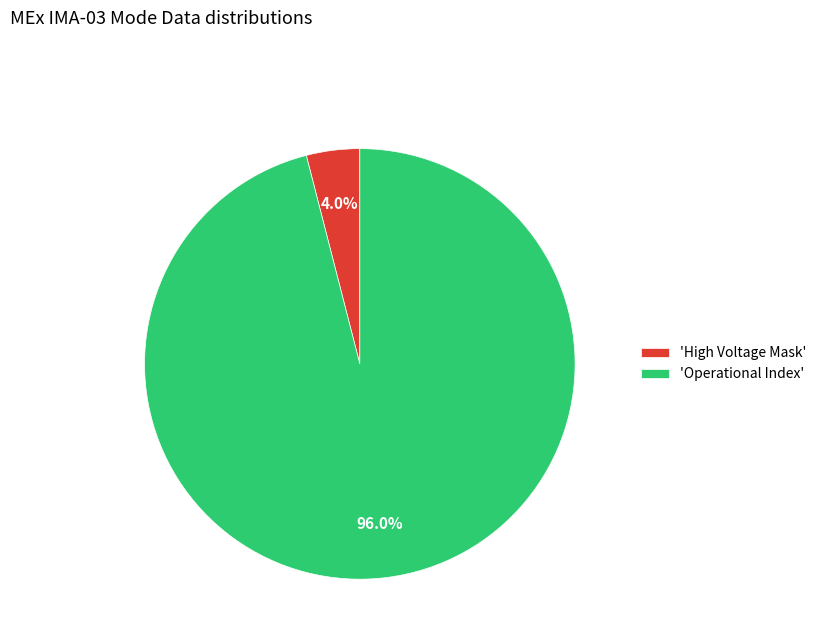

Do 'High Voltage Mask' and 'Operational Index' together represent more than half of the pie?

Yes